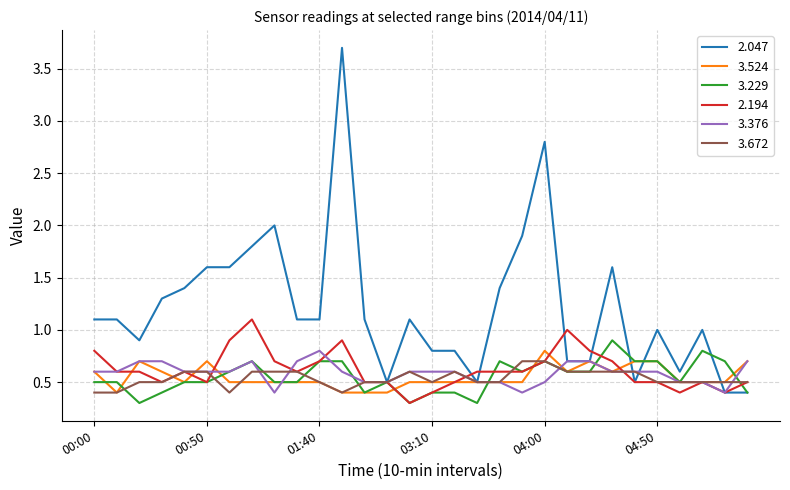

Which series has the widest spread of values?

2.047